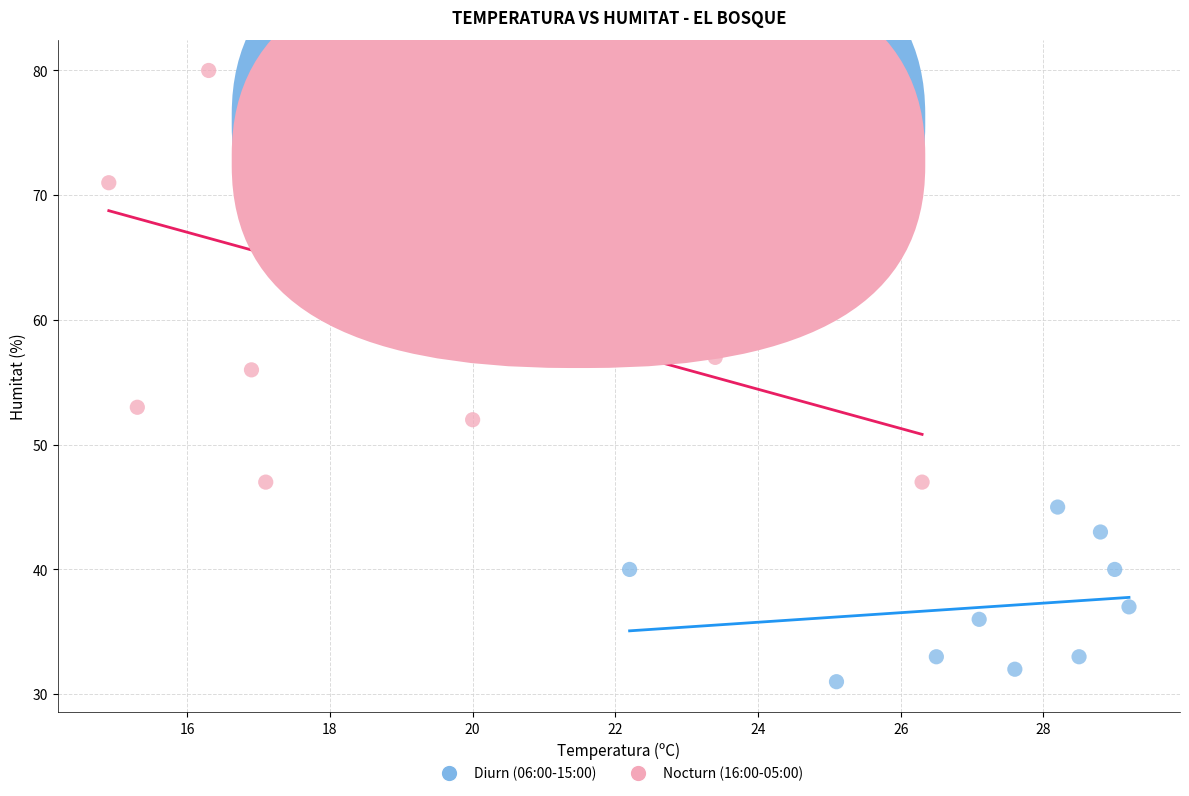

Which series has the widest spread of Y values?

Nocturn (16:00-05:00)